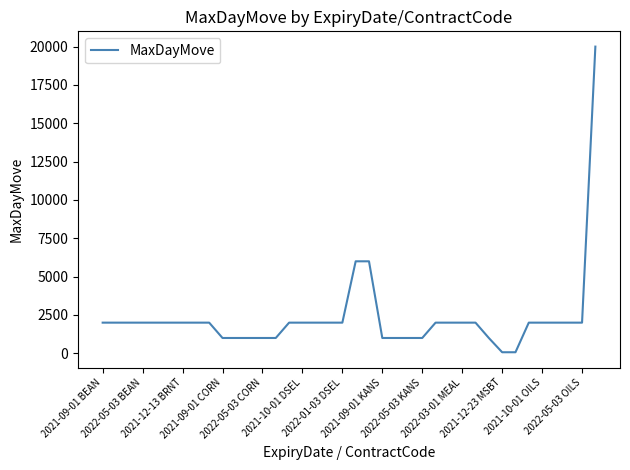

What is the maximum value shown in the chart?

20000